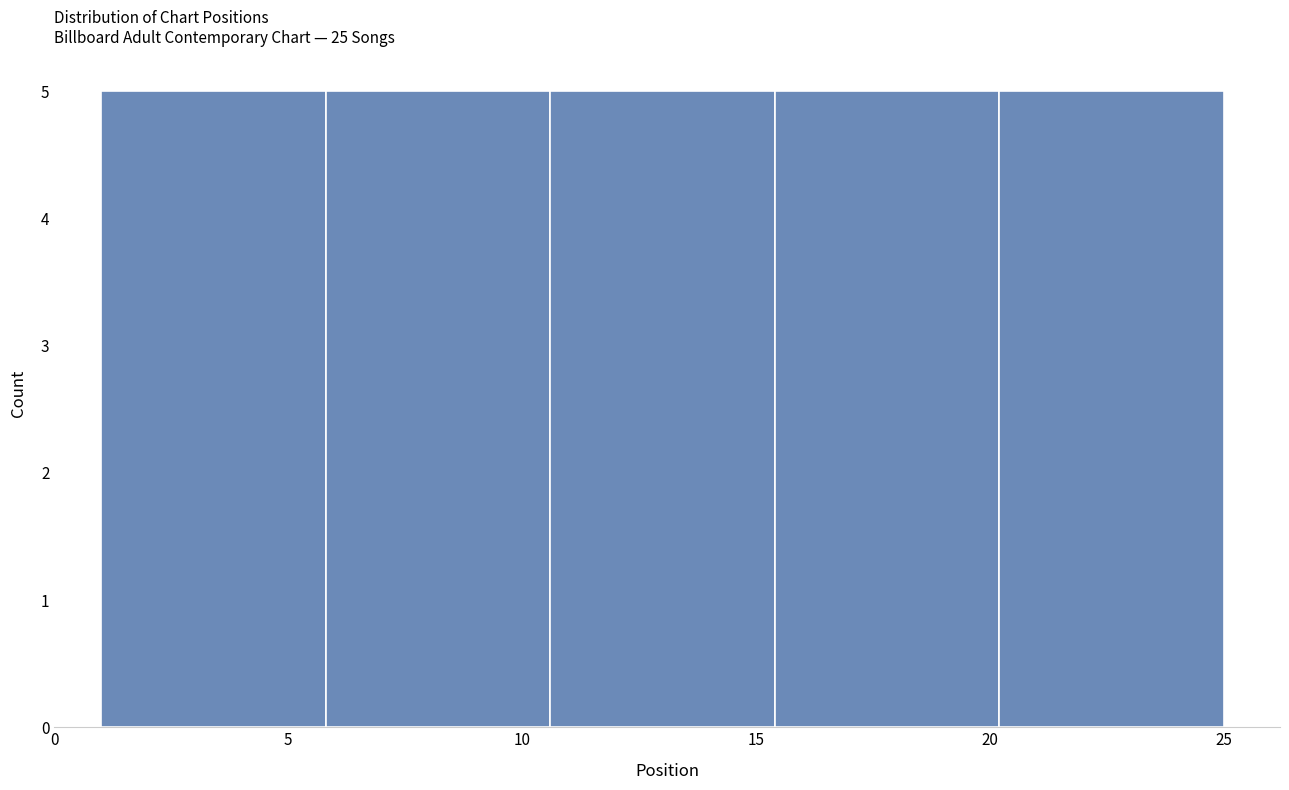

Reading left to right, transcribe this chart: for each bar, give the range it covers on the x-axis and its height. Neither the bar edges nor the heights are printed on the chart, so give them approximately, as read against the axes.

1.0 to 5.8: 5
5.8 to 10.6: 5
10.6 to 15.4: 5
15.4 to 20.2: 5
20.2 to 25.0: 5